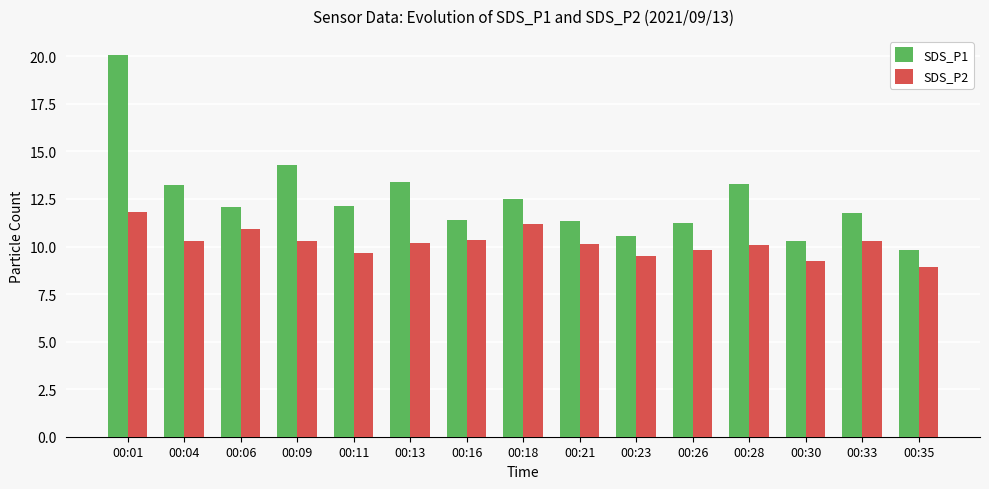

How many data points does each series have?

15